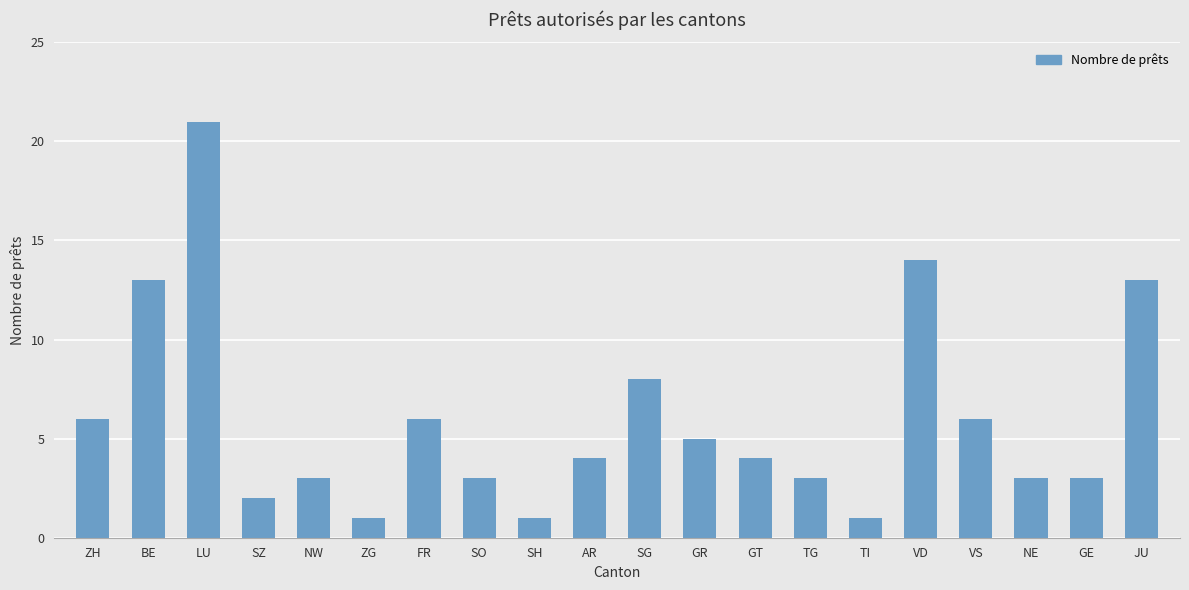

How many distinct data groups are displayed?

1